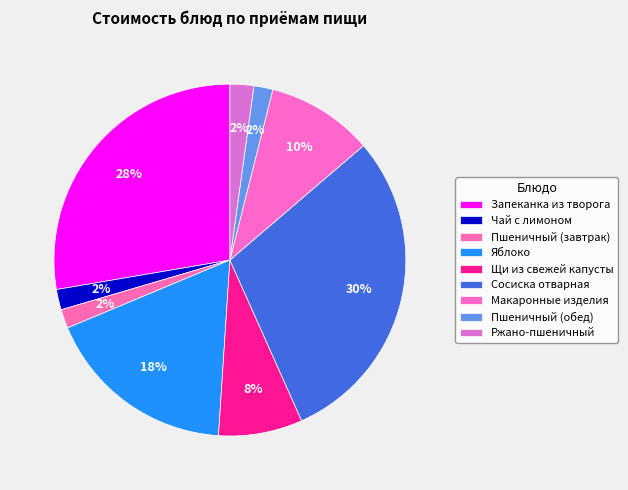

To the nearest percent, what is the average slice percentage?

11%